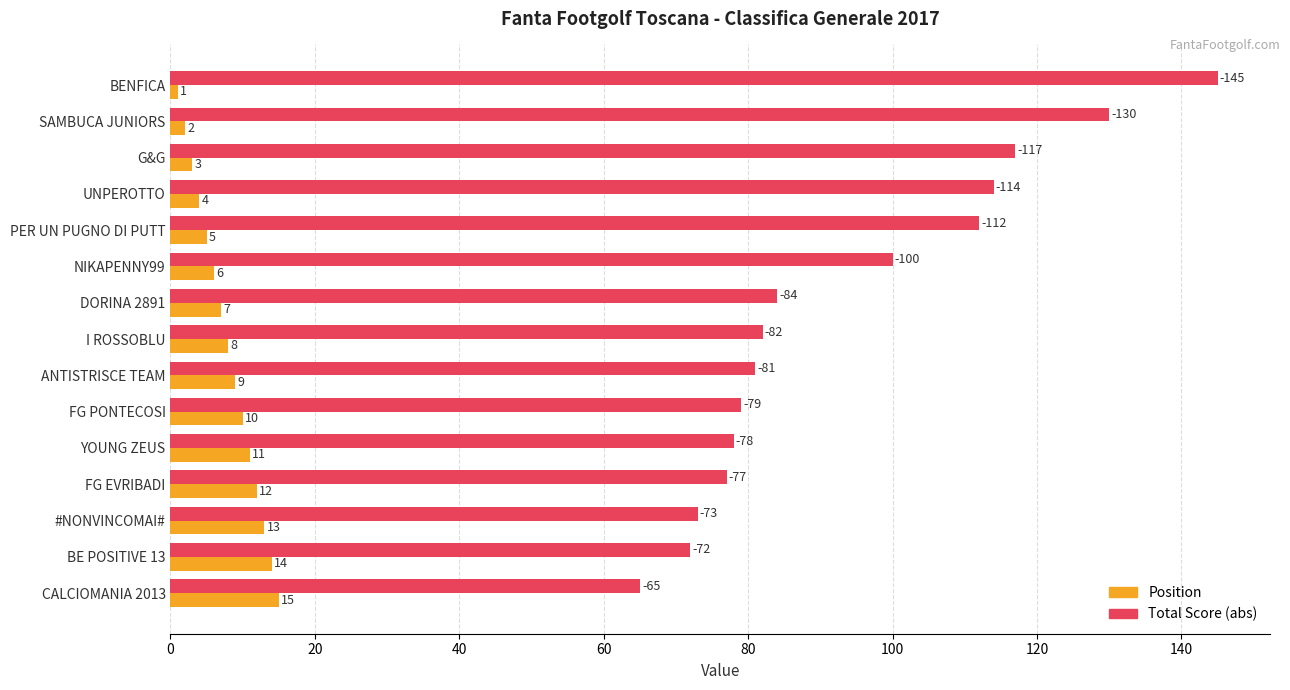

Which series changed the most between NIKAPENNY99 and CALCIOMANIA 2013?

Total Score (abs)